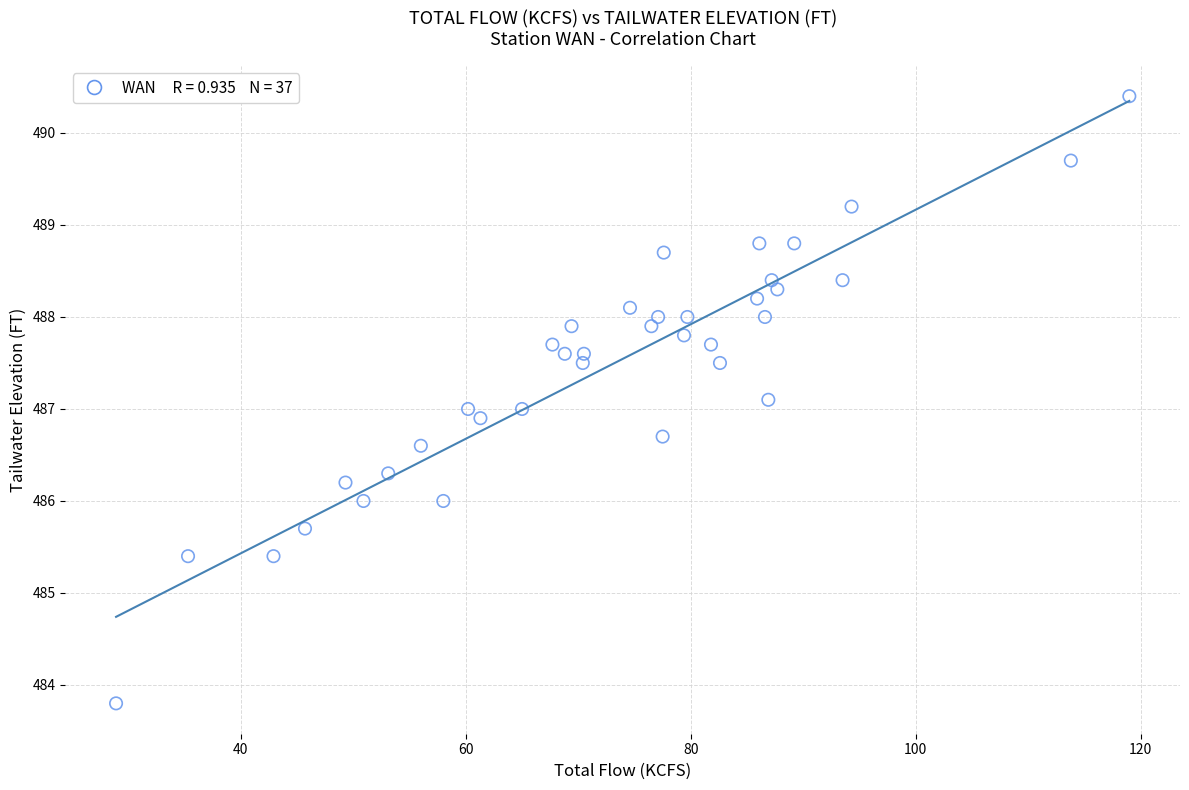

What is the range of Y values (max minus min)?

6.6